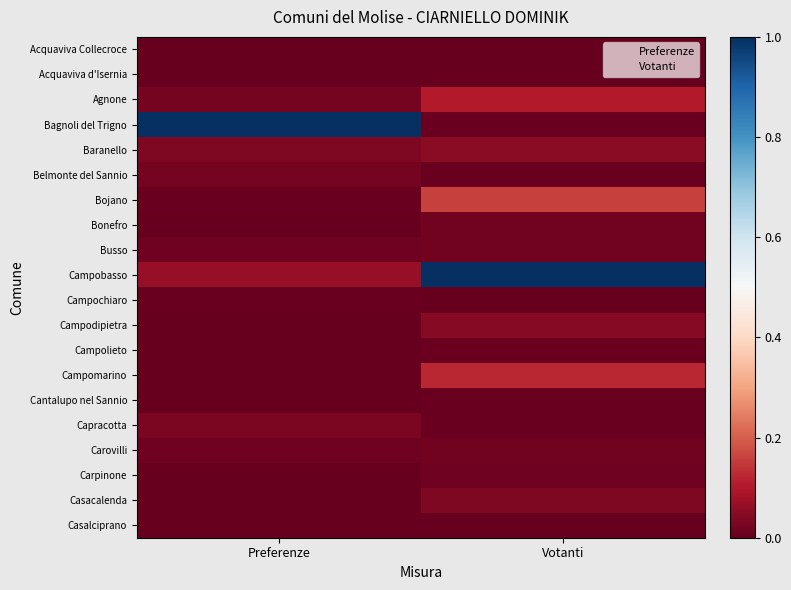

What is the total value across all series at Preferenze?

1.2